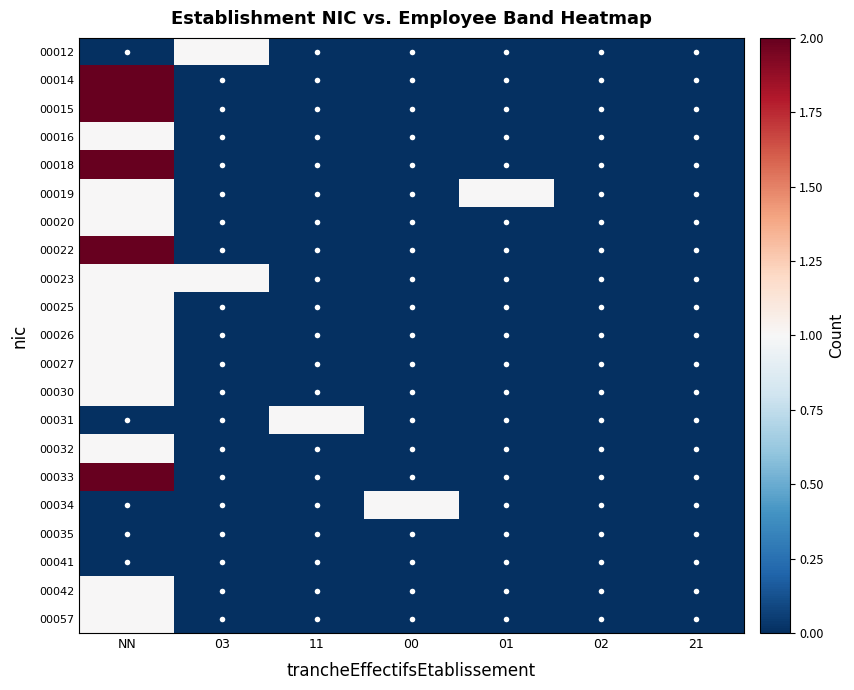

What is the greatest value displayed?

2